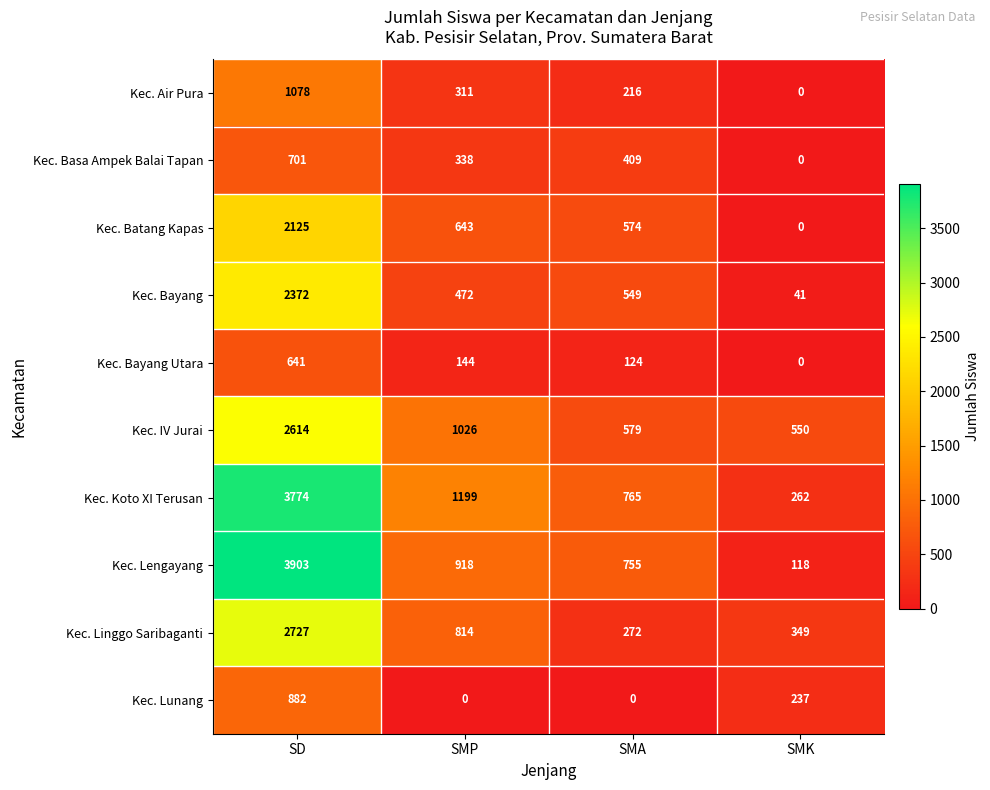

Which series changed the most between SD and SMK?

Kec. Lengayang